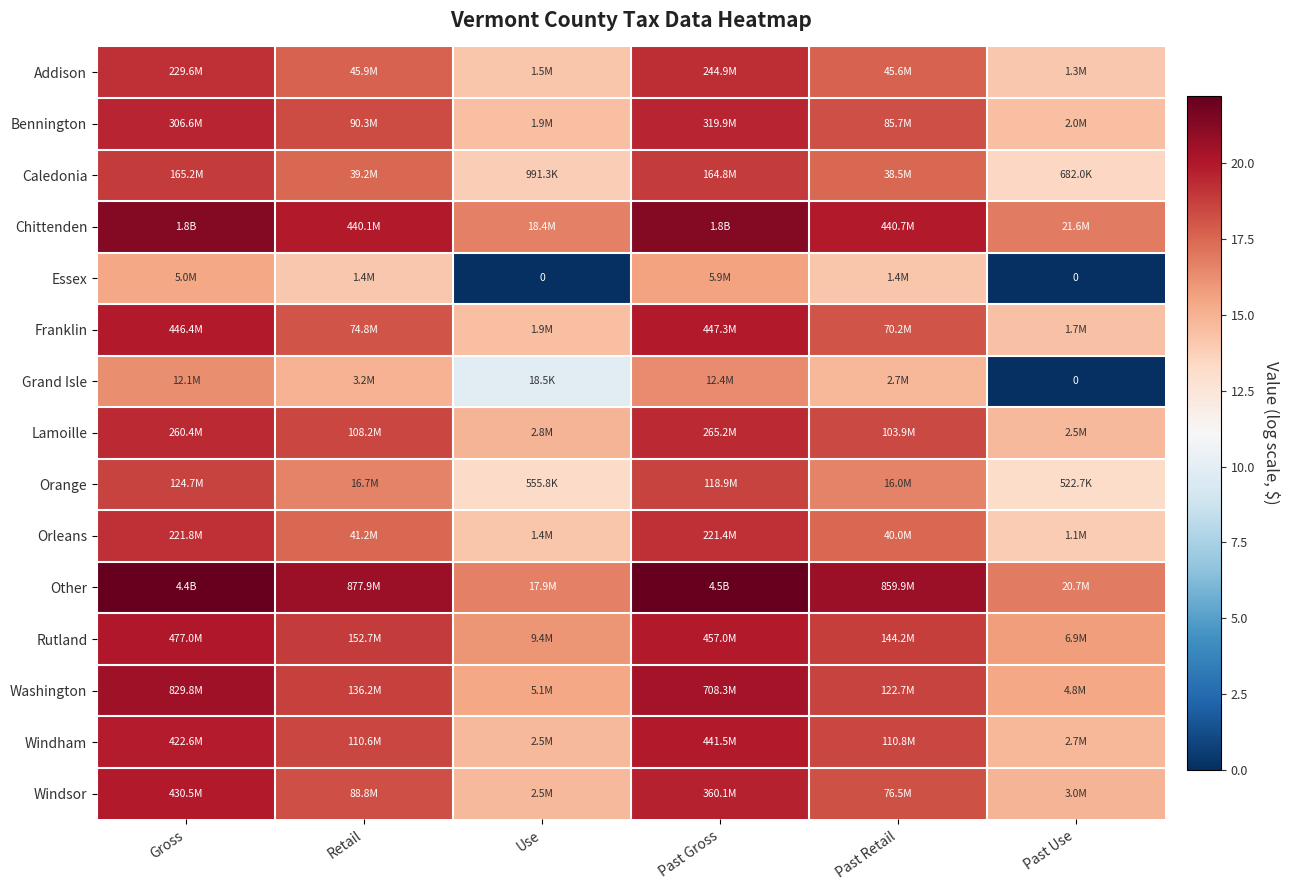

How many data points in Bennington are less than 18?

2